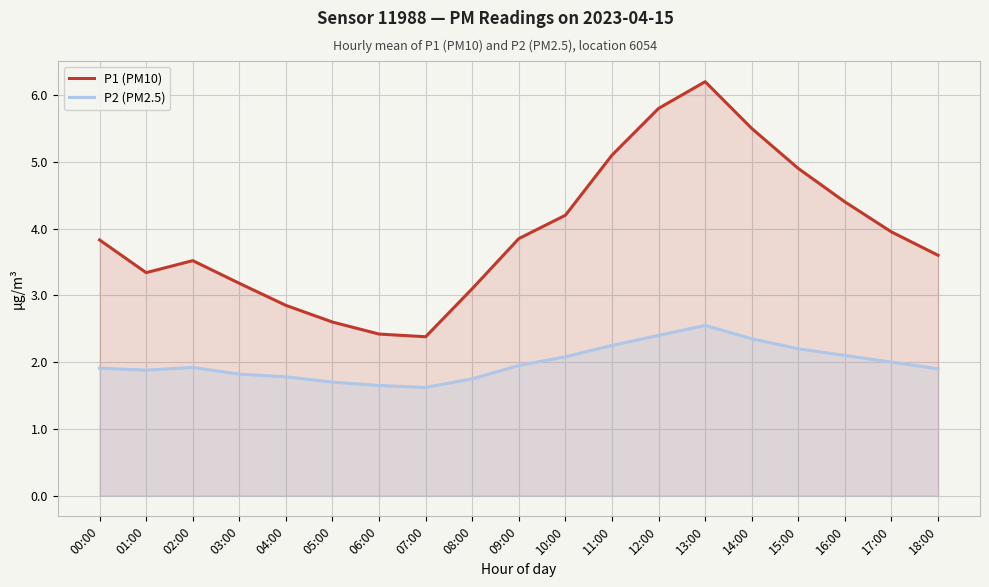

Reading left to right, what are all the values shown in this chart?

P1 (PM10): 00:00=3.8	01:00=3.3	02:00=3.5	03:00=3.2	04:00=2.9	05:00=2.6	06:00=2.4	07:00=2.4	08:00=3.1	09:00=3.9	10:00=4.2	11:00=5.1	12:00=5.8	13:00=6.2	14:00=5.5	15:00=4.9	16:00=4.4	17:00=4.0	18:00=3.6
P2 (PM2.5): 00:00=1.9	01:00=1.9	02:00=1.9	03:00=1.8	04:00=1.8	05:00=1.7	06:00=1.6	07:00=1.6	08:00=1.8	09:00=1.9	10:00=2.1	11:00=2.2	12:00=2.4	13:00=2.5	14:00=2.4	15:00=2.2	16:00=2.1	17:00=2.0	18:00=1.9